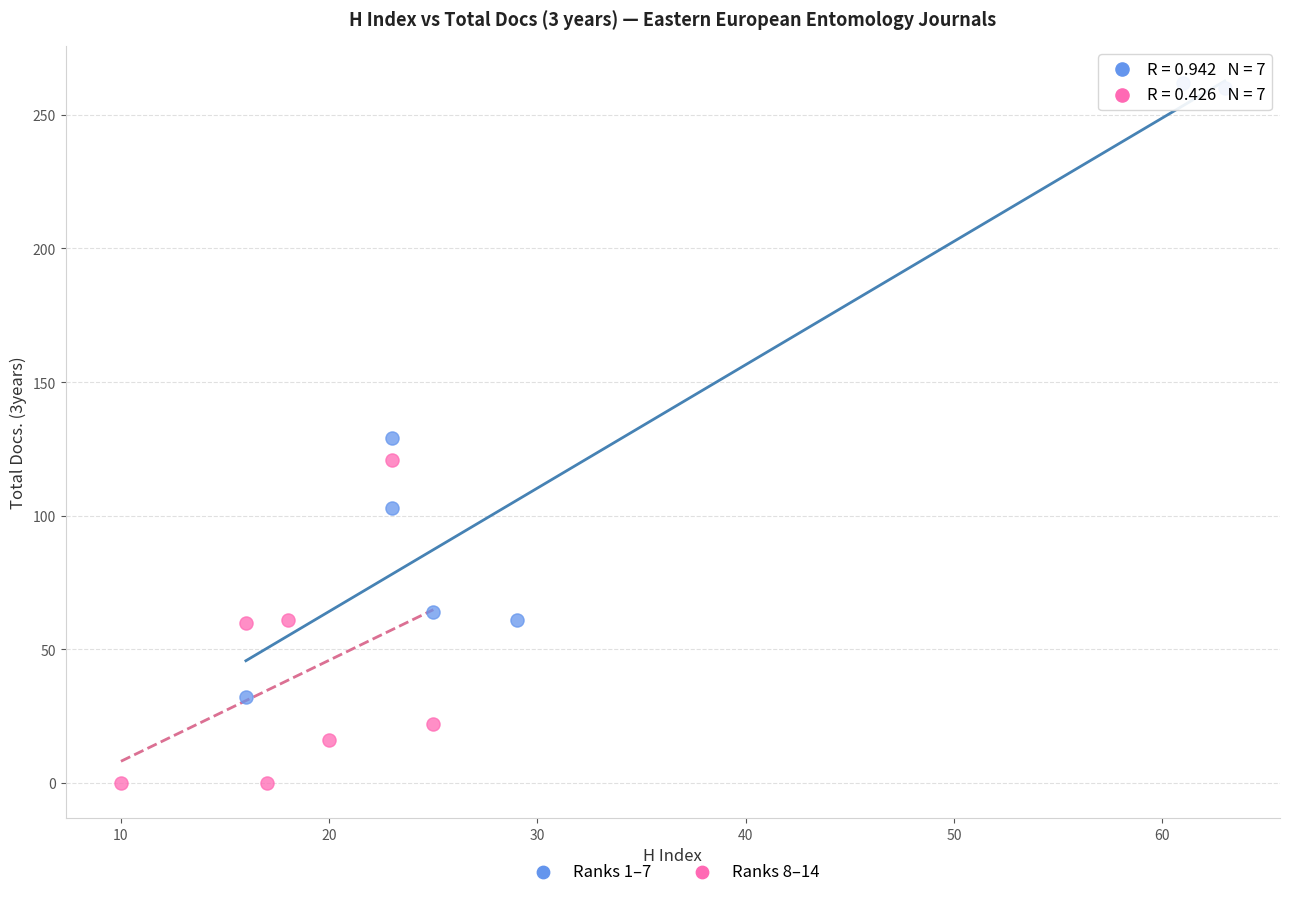

Which series contains the highest Y value?

Ranks 1–7